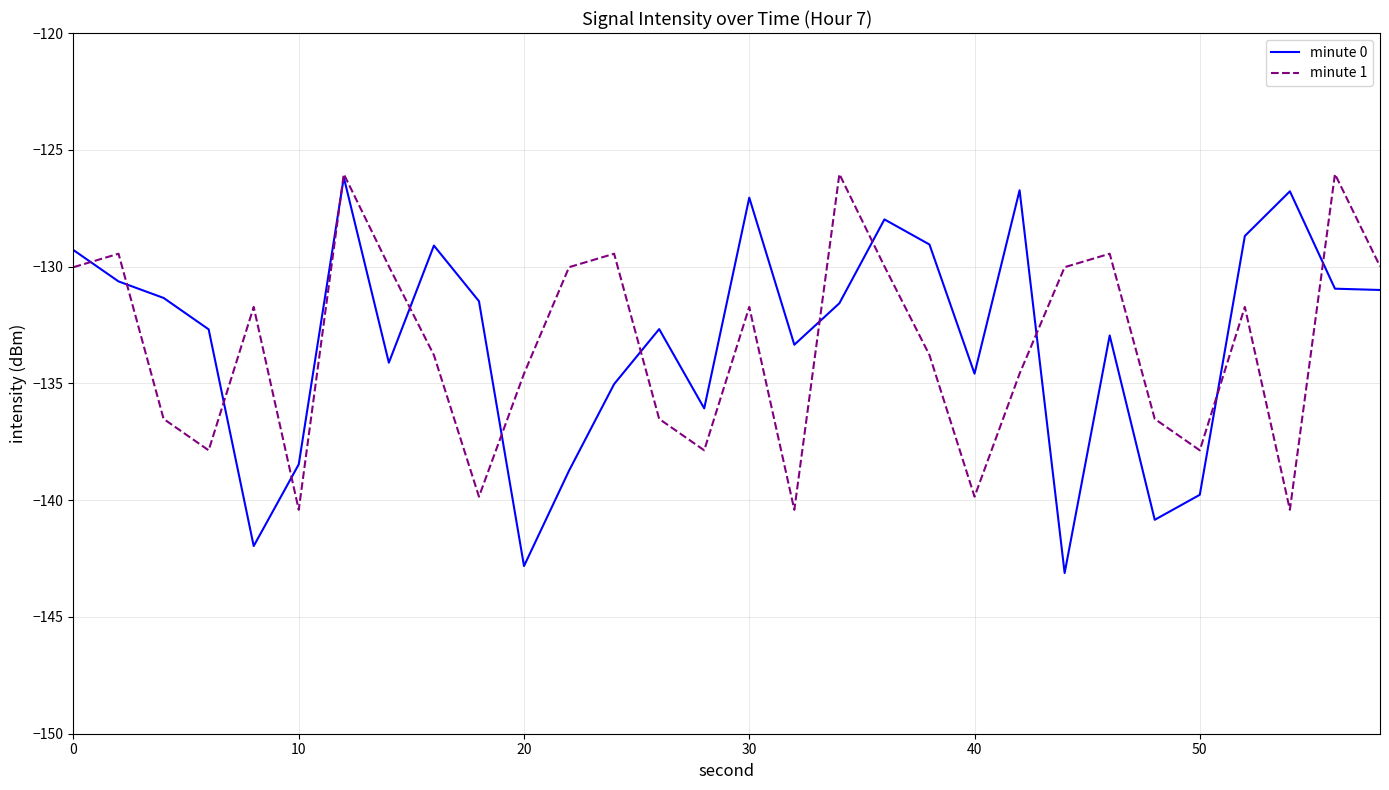

Which series has the largest total across all categories?

minute 0